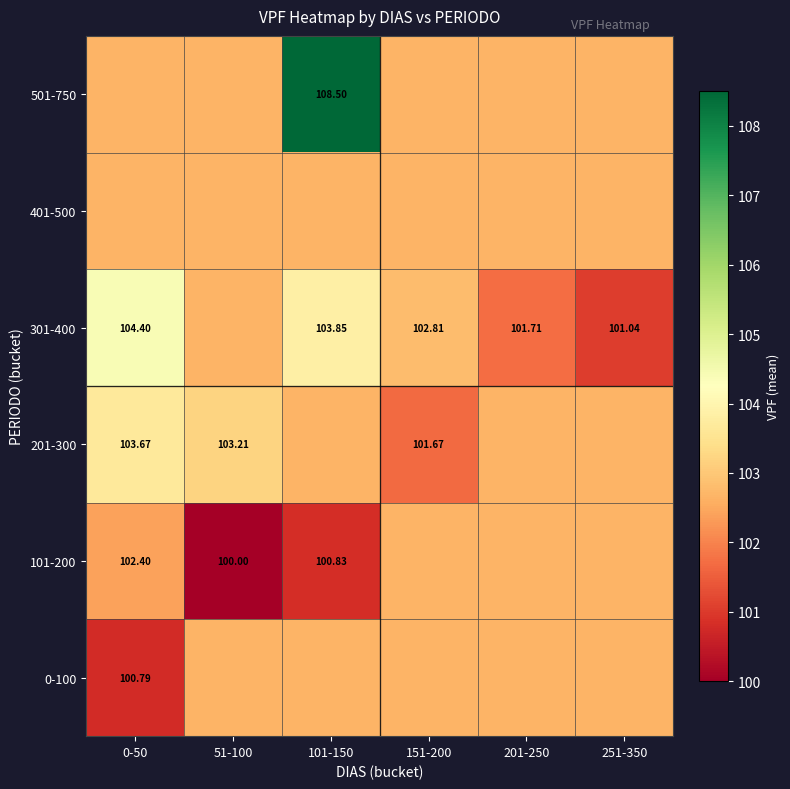

The value of 0-100 at 0-50 is 65.5. True or false?

False